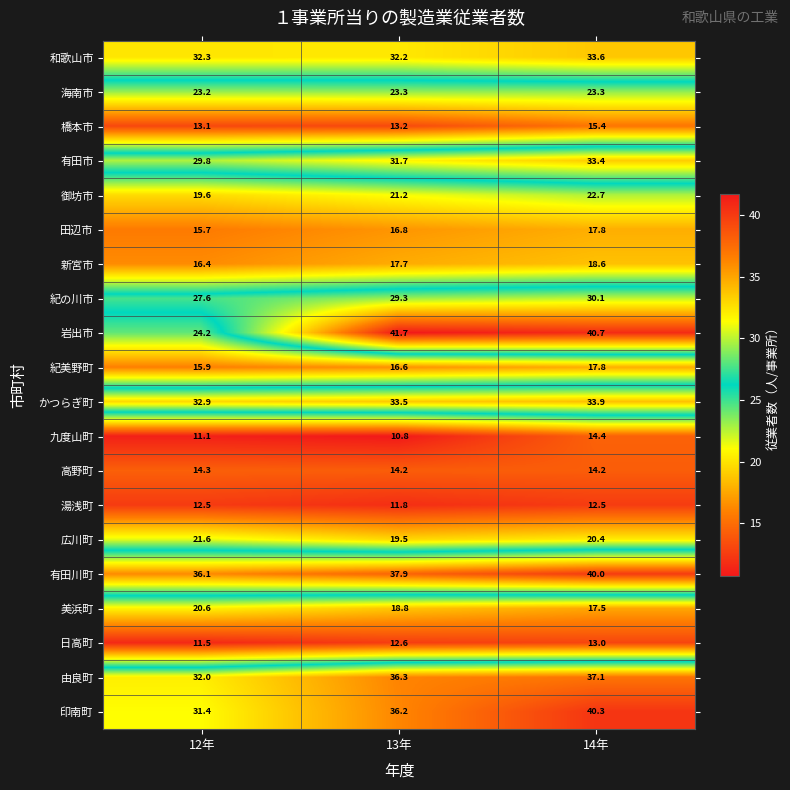

List the labels in order of 広川町 value, largest first.

12年, 14年, 13年